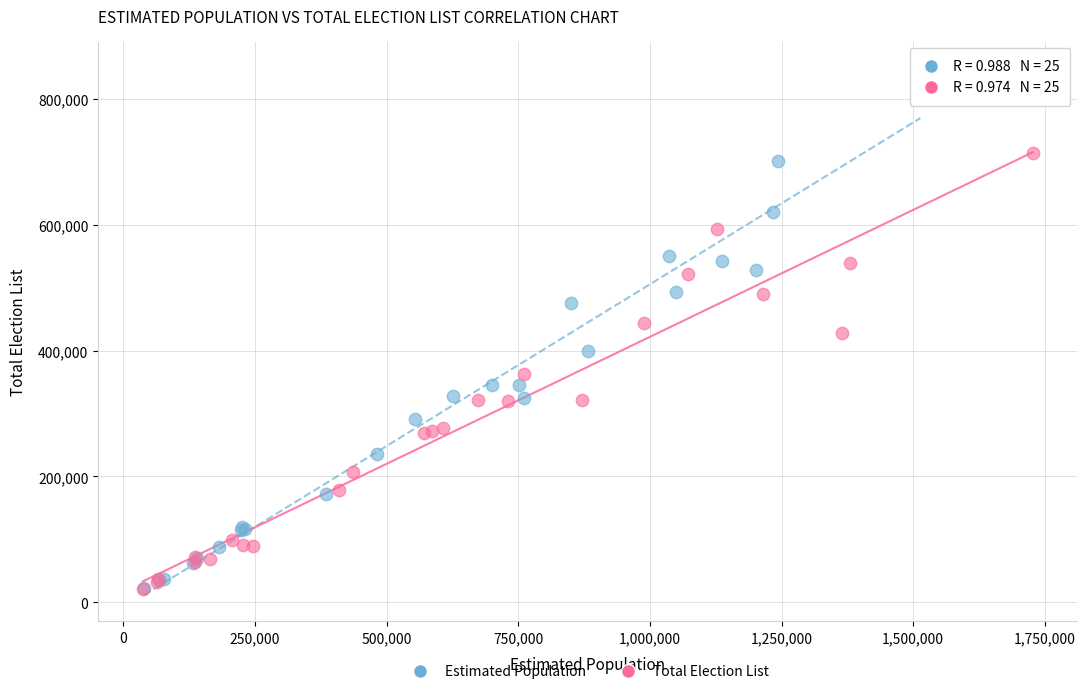

Which series has the widest spread of Y values?

Estimated Population